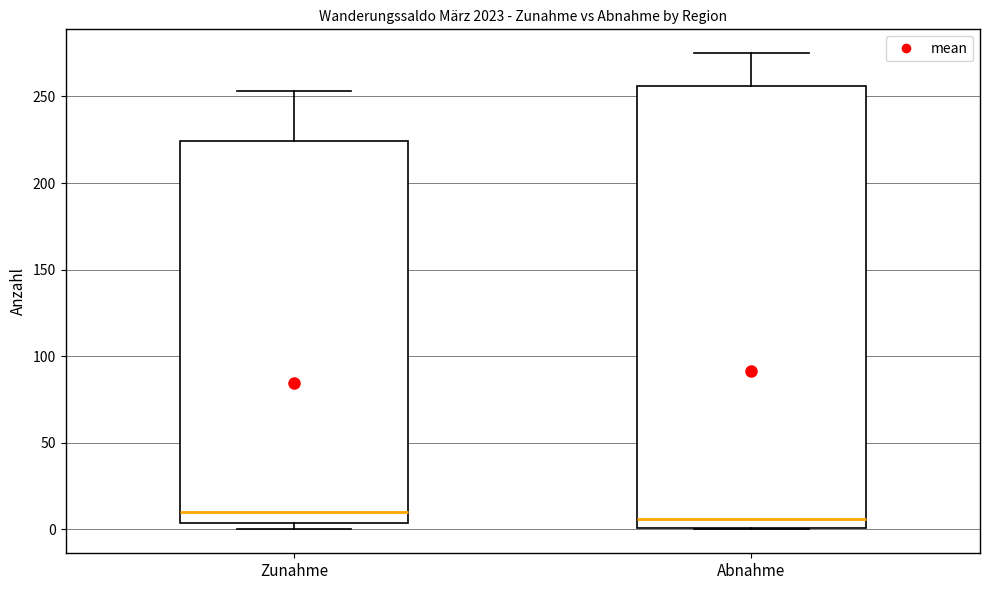

Reading left to right, transcribe this box plot: for each box, give where its median line is, the range the box spans, and where its two whiskers end, as read against the y-axis. The values are not printed on the chart, so give them approximately, as read against the axis.

Zunahme: median 10, box 5 to 225, whiskers 0 to 255
Abnahme: median 5, box 0 to 255, whiskers 0 to 275